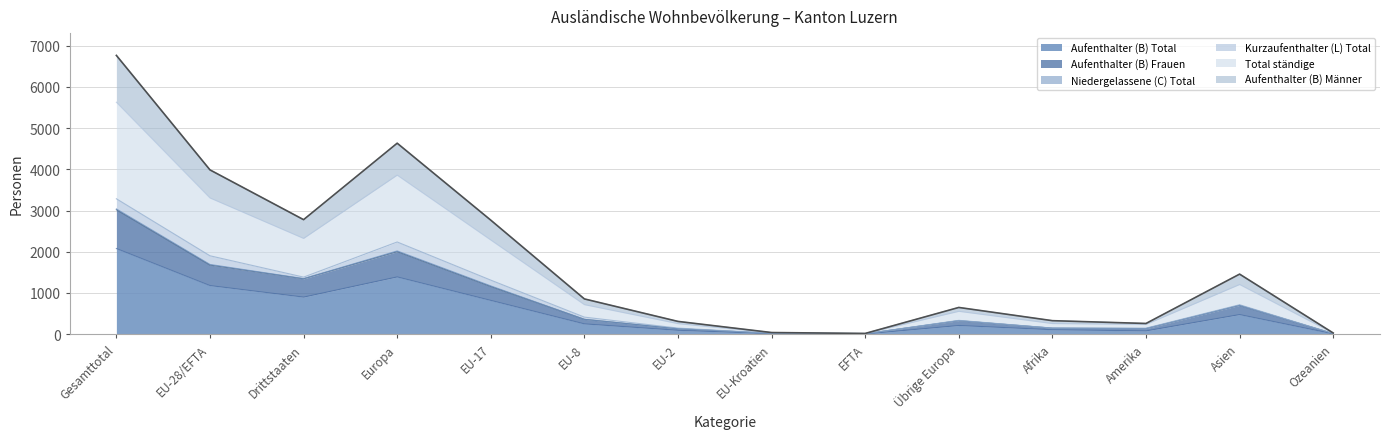

What is the label of the 7th point from the left?

EU-2